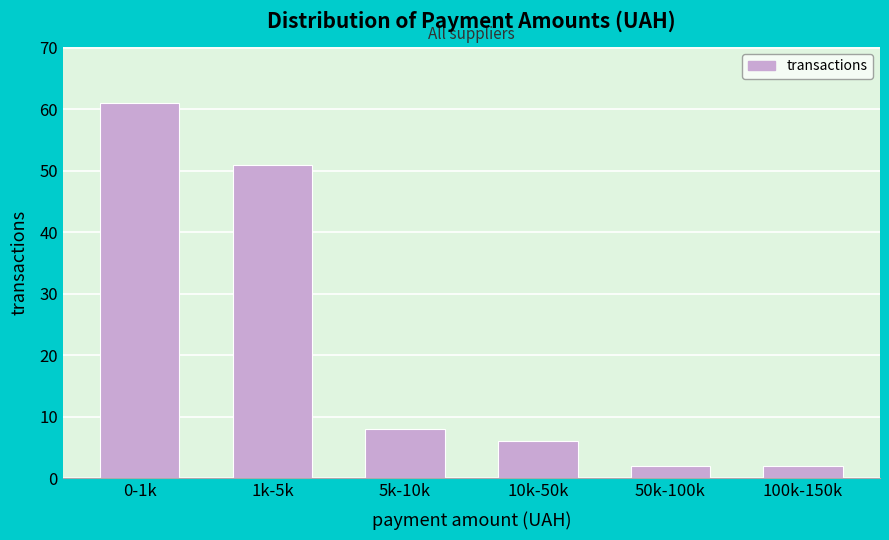

Reading right to left, transcribe all the data shown in this chart.

2	2	6	8	51	61